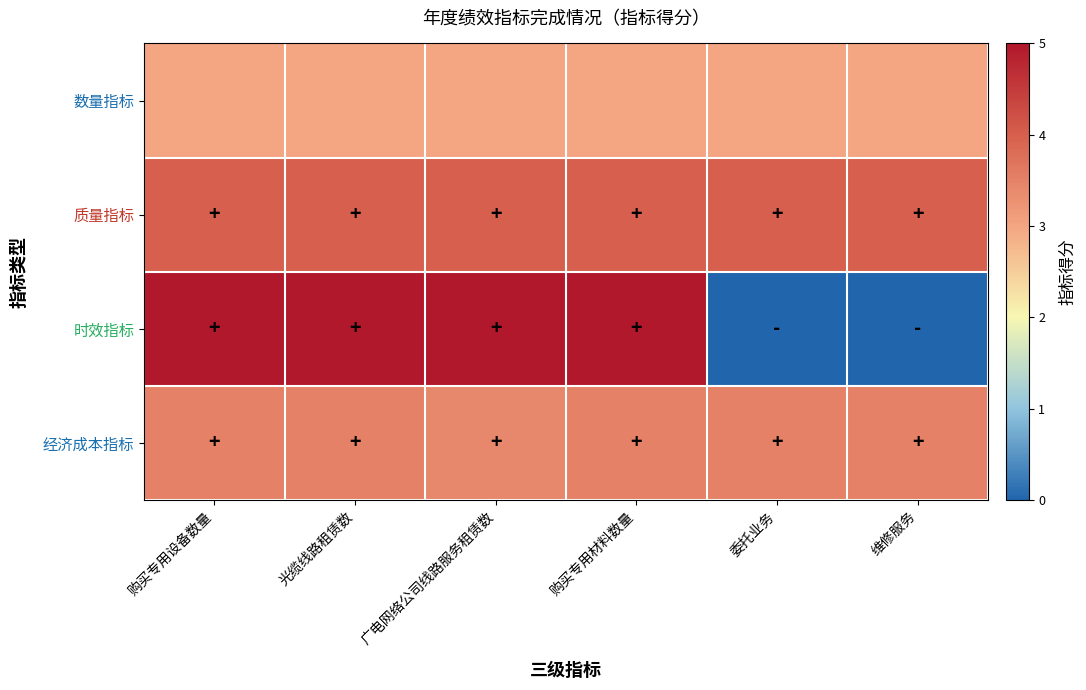

At which category is the sum across all series the highest?

购买专用设备数量